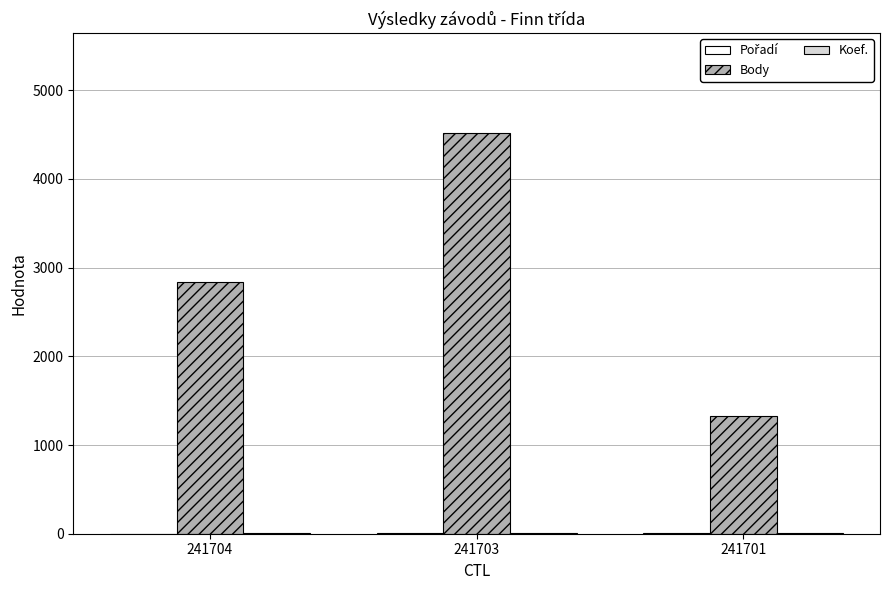

Which series changed the most between 241703 and 241701?

Body